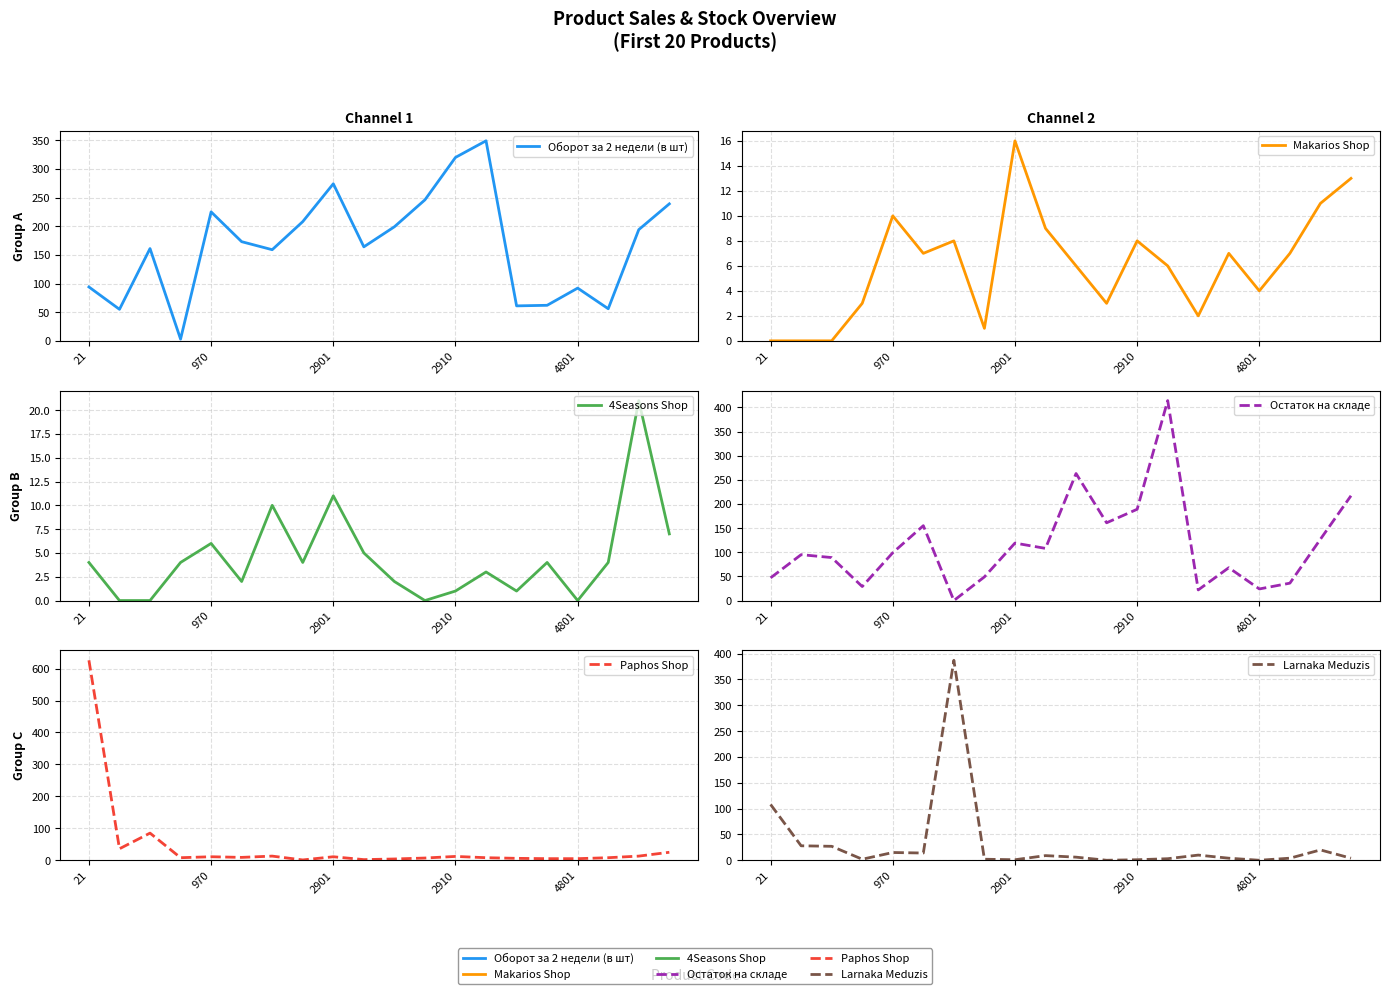

At which category is the sum across all series the highest?

21